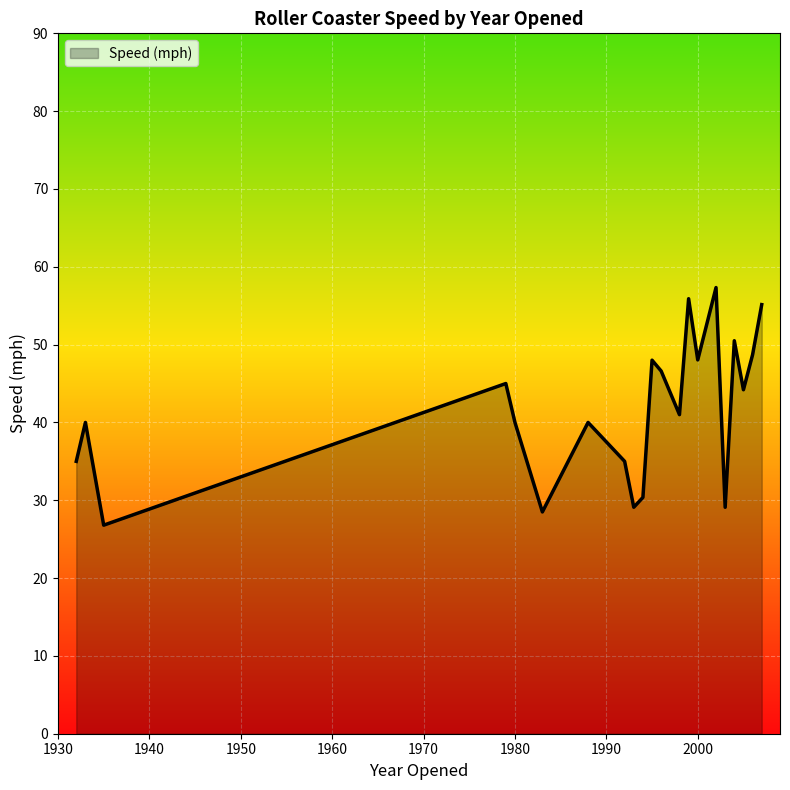

What is the smallest value displayed?

26.8